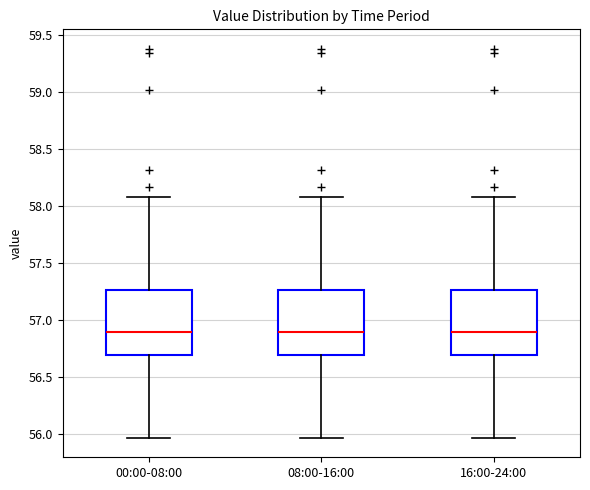

Reading left to right, transcribe this box plot: for each box, give where its median line is, the range the box spans, and where its two whiskers end, as read against the y-axis. The values are not printed on the chart, so give them approximately, as read against the axis.

00:00-08:00: median 56.90, box 56.70 to 57.25, whiskers 55.95 to 58.10
08:00-16:00: median 56.90, box 56.70 to 57.25, whiskers 55.95 to 58.10
16:00-24:00: median 56.90, box 56.70 to 57.25, whiskers 55.95 to 58.10